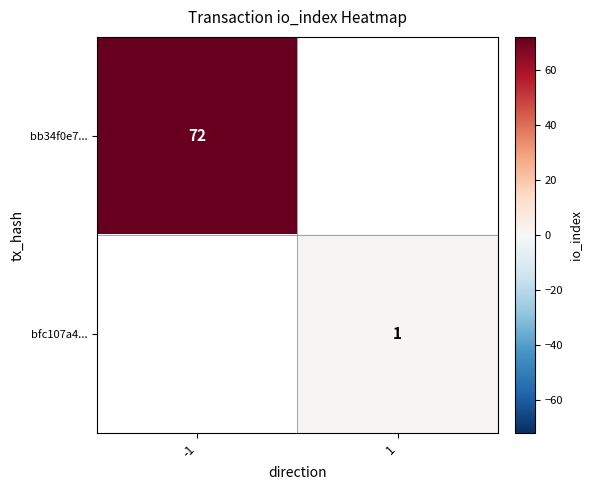

The bb34f0e7... series shows 72 at -1. True or false?

True